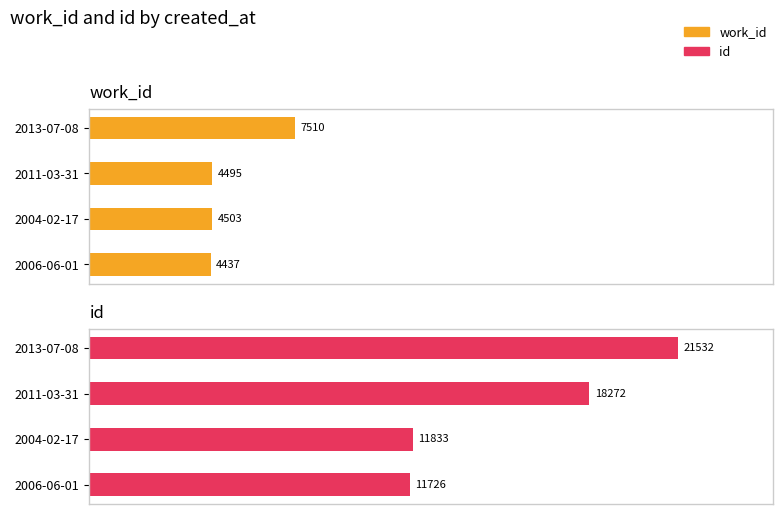

Is the value of id at 2 greater than the value of work_id at 1?

Yes